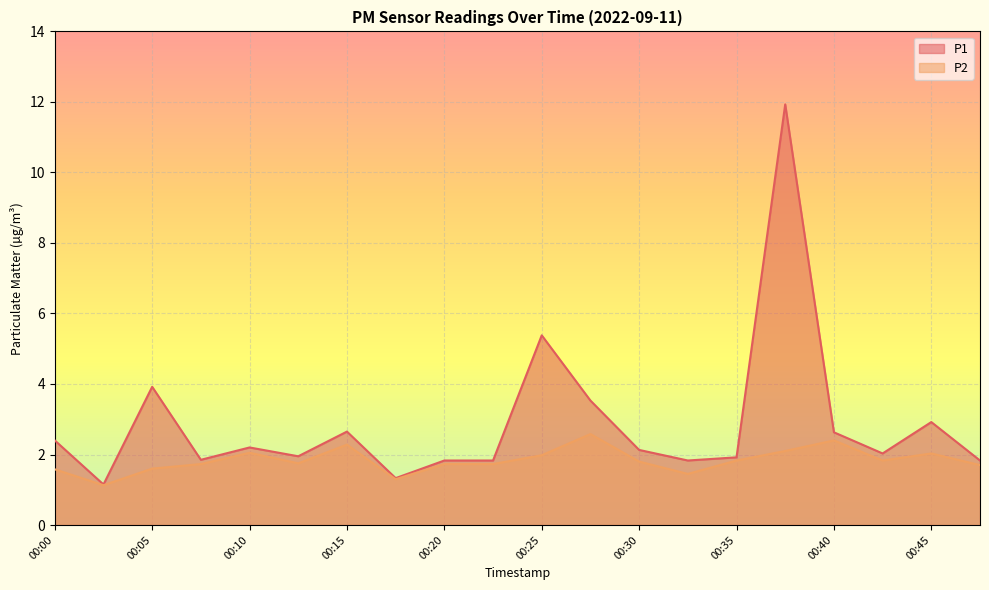

Rank the series by their maximum value, from highest to lowest.

P1, P2